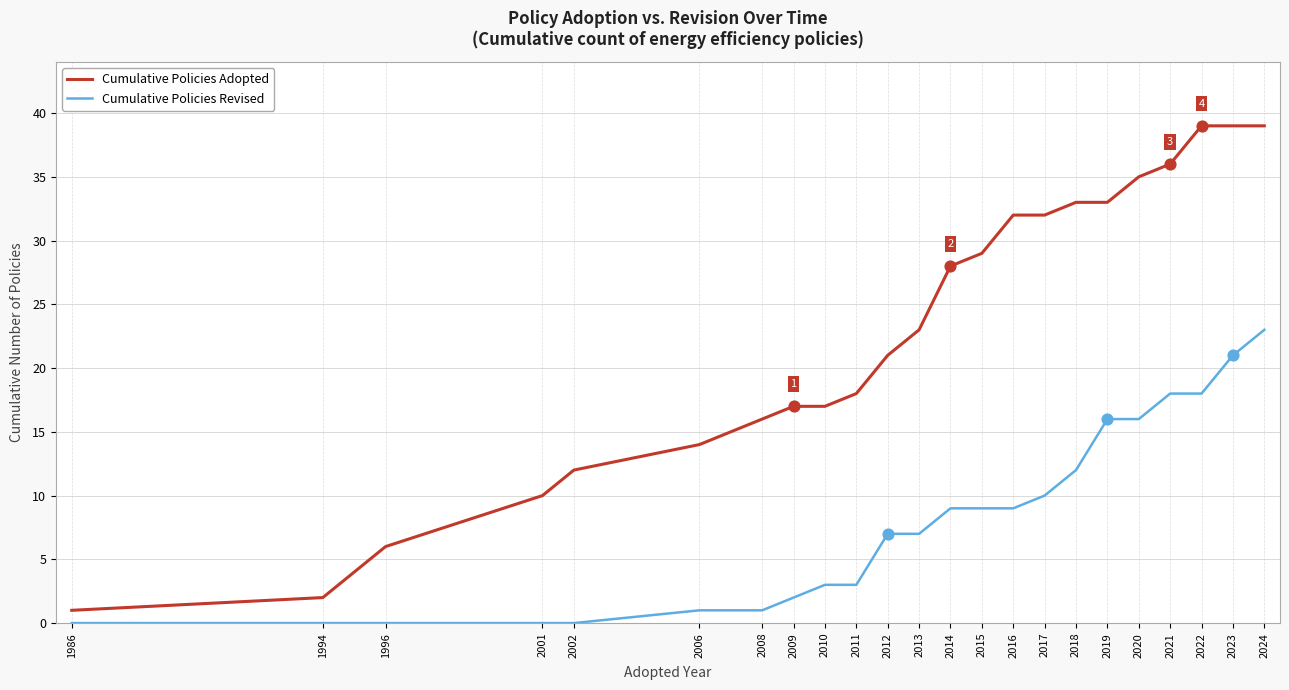

Which series has the largest total across all categories?

Cumulative Policies Adopted